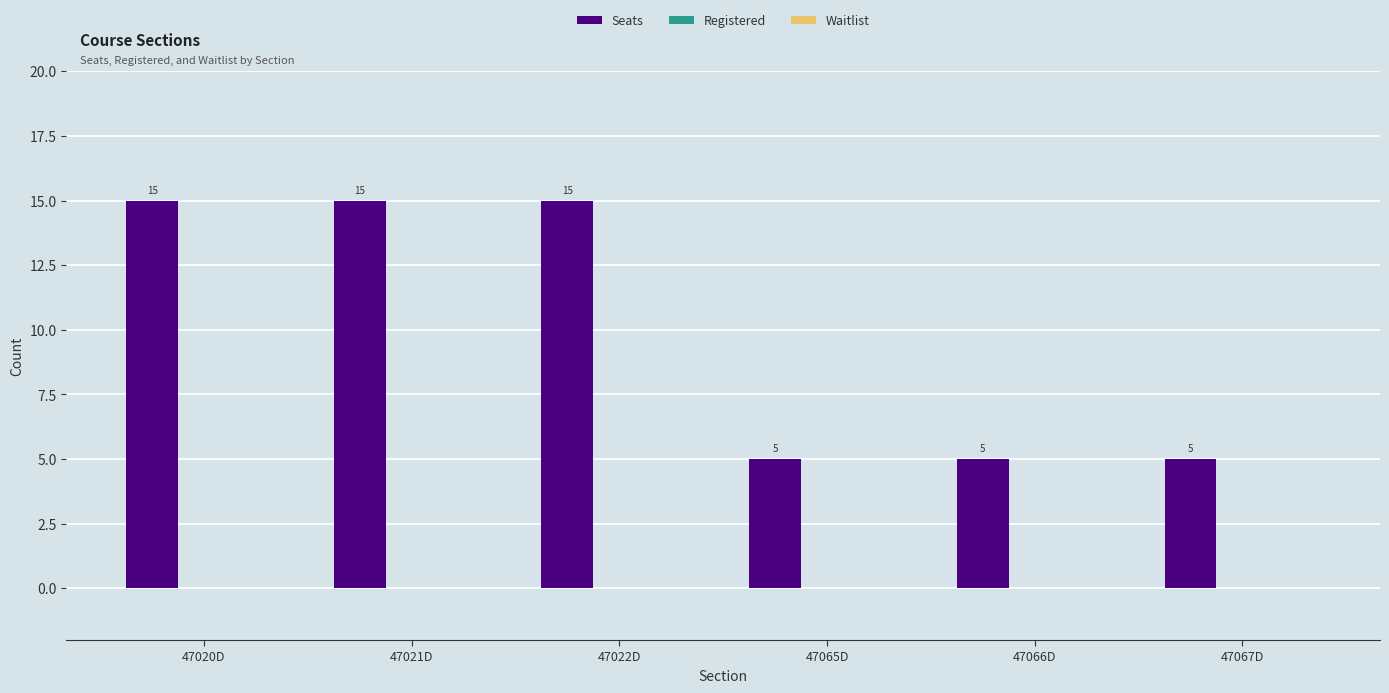

What is the label of the 3rd bar from the left?

47022D